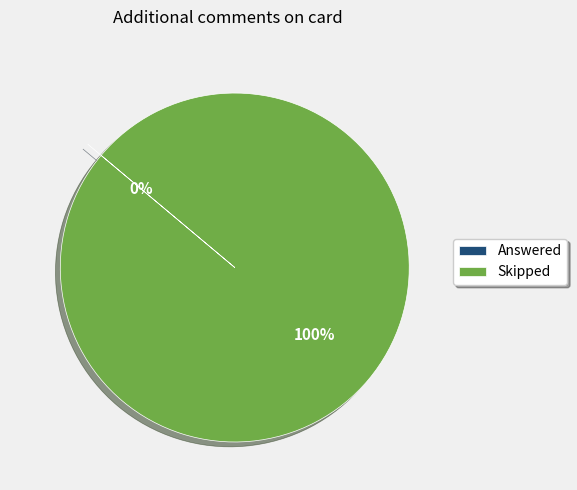

True or false: Answered accounts for 0% of the total.

True